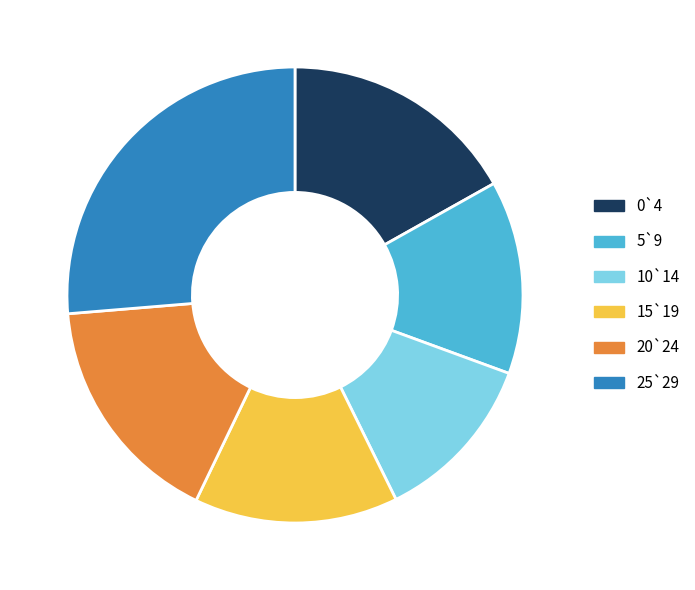

True or false: 20`24 accounts for 29% of the total.

False